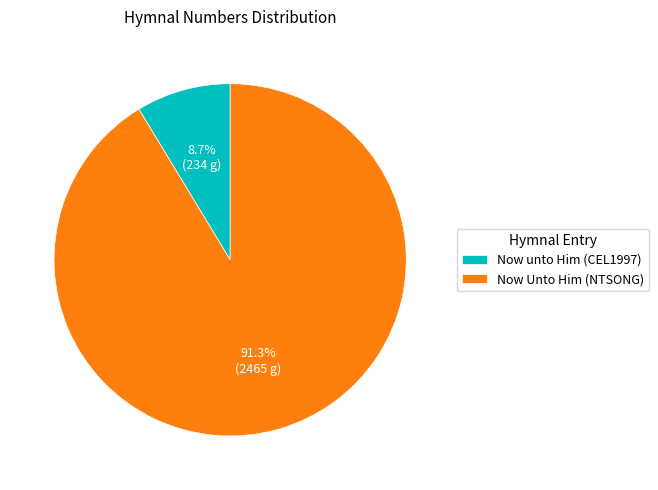

How many slices are in this pie chart?

2